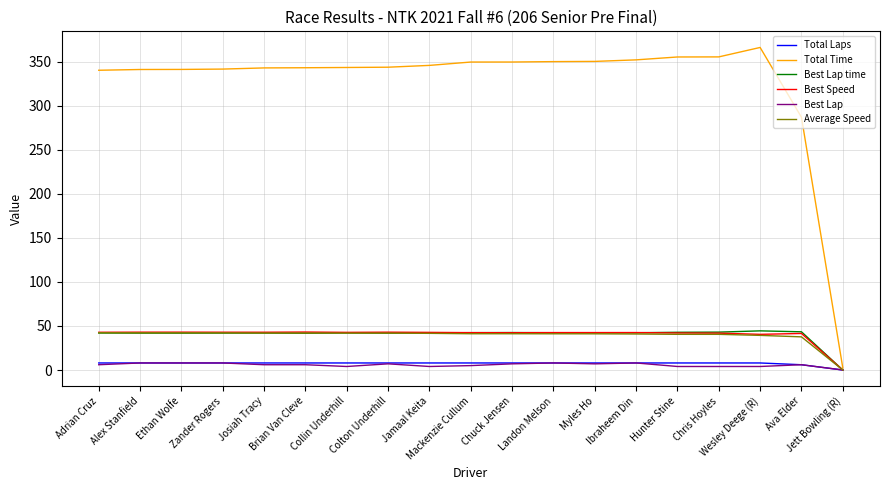

What is the difference between the maximum and minimum values in the Best Lap time series?

44.4